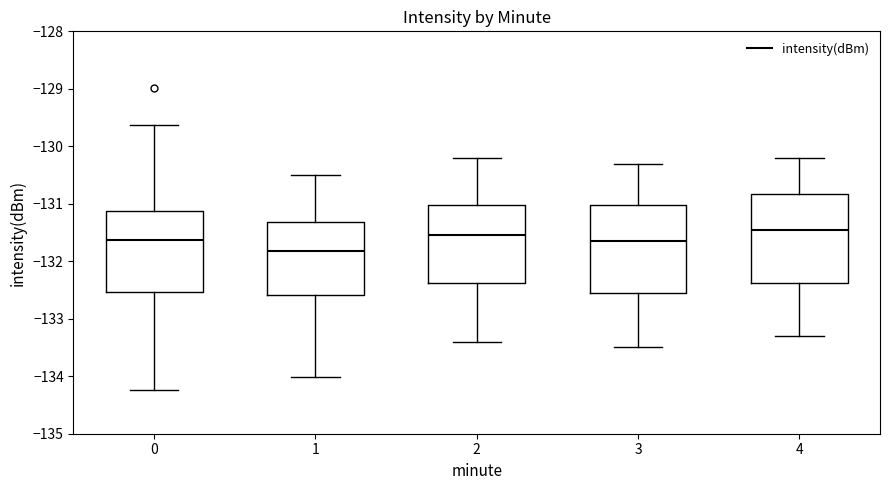

Which box's median line is the highest?

4